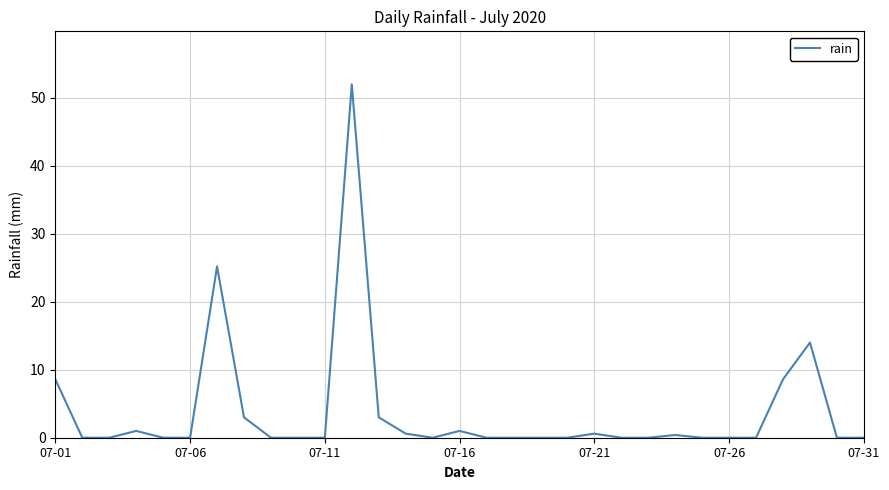

What is the greatest value displayed?

52.0